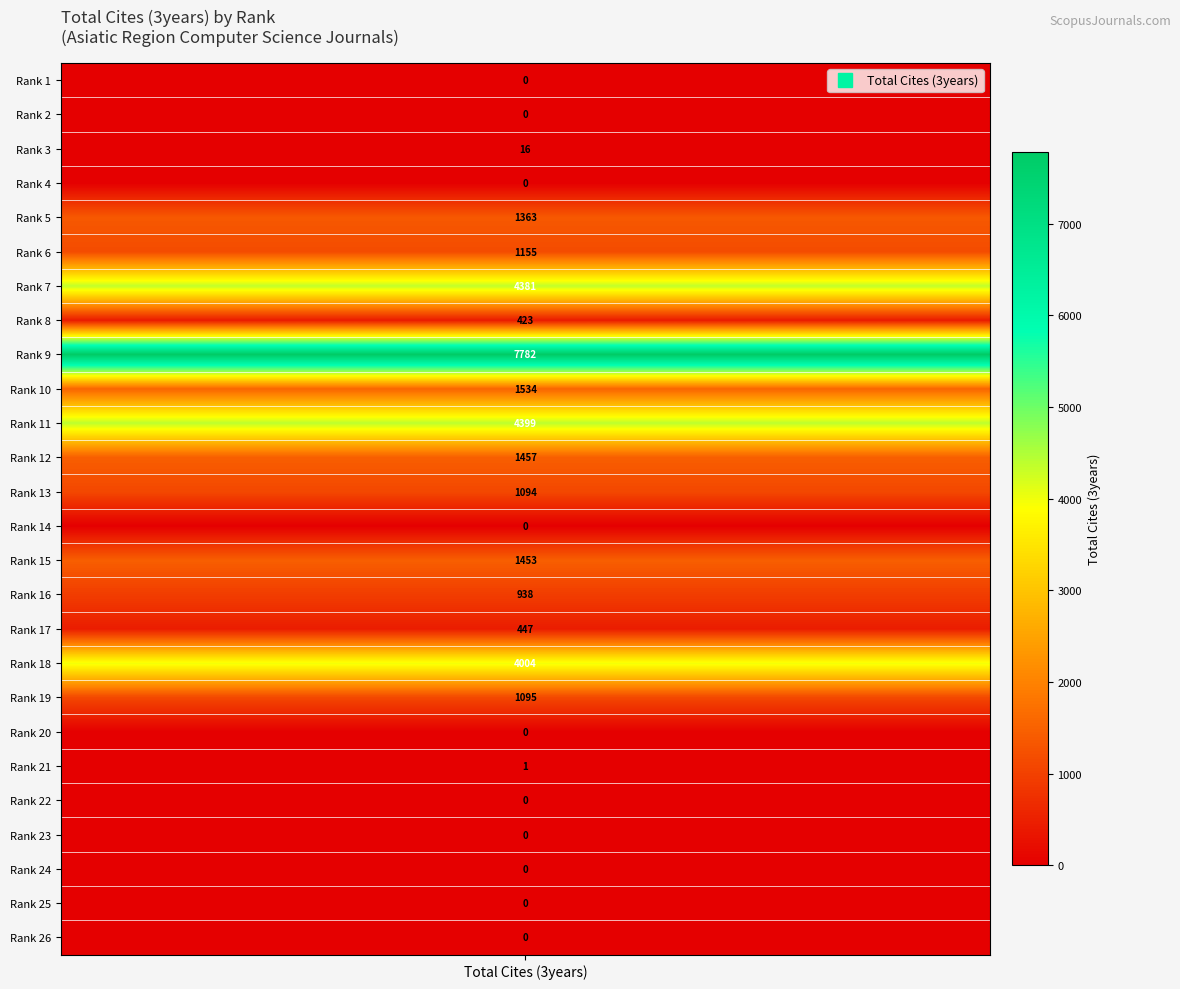

The value at 21 is 2. True or false?

False